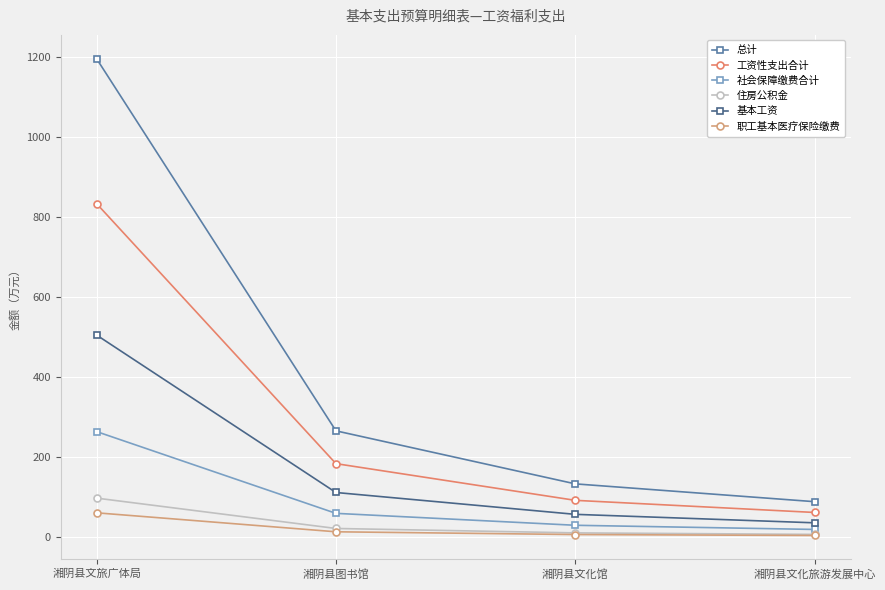

The value of 住房公积金 at 湘阴县文化馆 is 19.7. True or false?

False